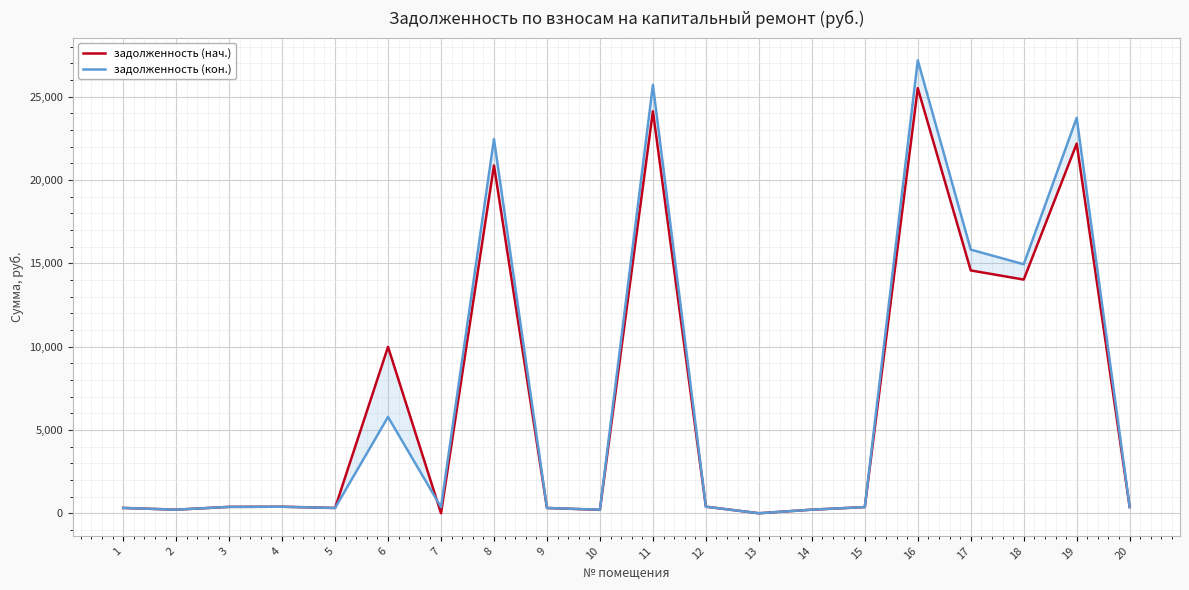

What is the value of the задолженность (нач.) point at the 4th from the left?

390.9